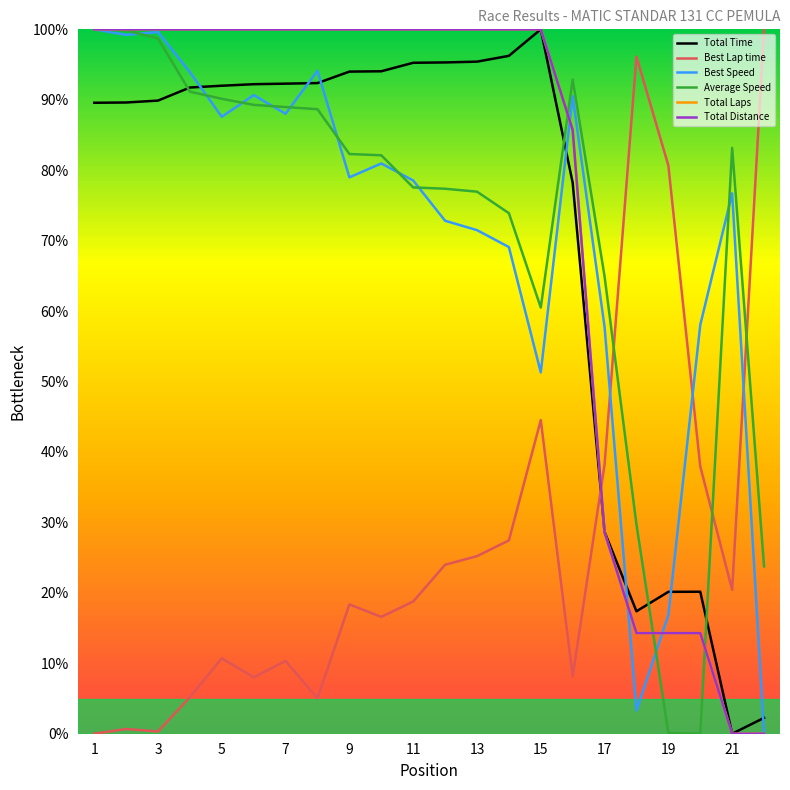

True or false: Best Lap time and Average Speed intersect in this chart.

True